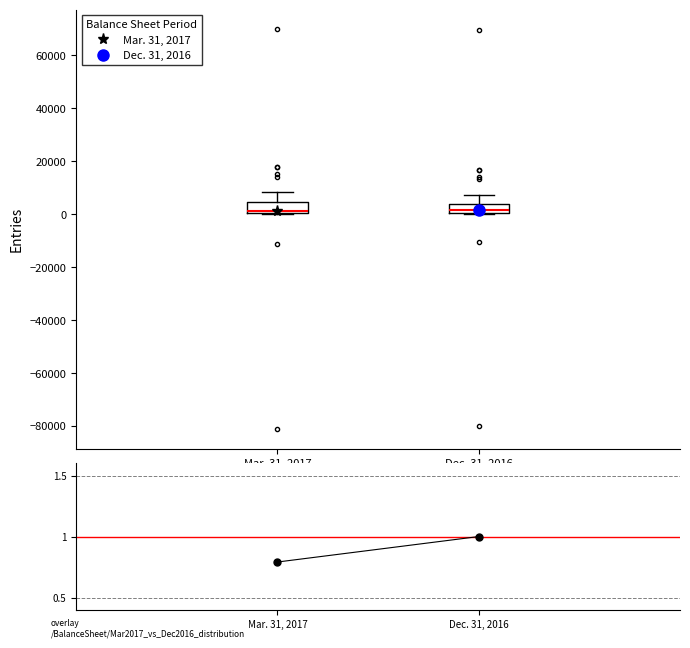

Where is the upper edge of the box for Dec. 31, 2016 on the y-axis? The values are not printed on the chart, so give them approximately, as read against the axis.

4000